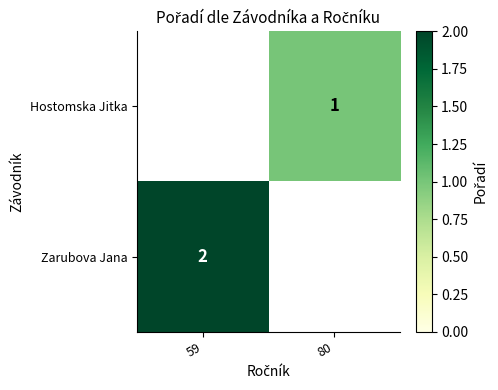

True or false: Zarubova Jana has a value of 3 at 59.

False